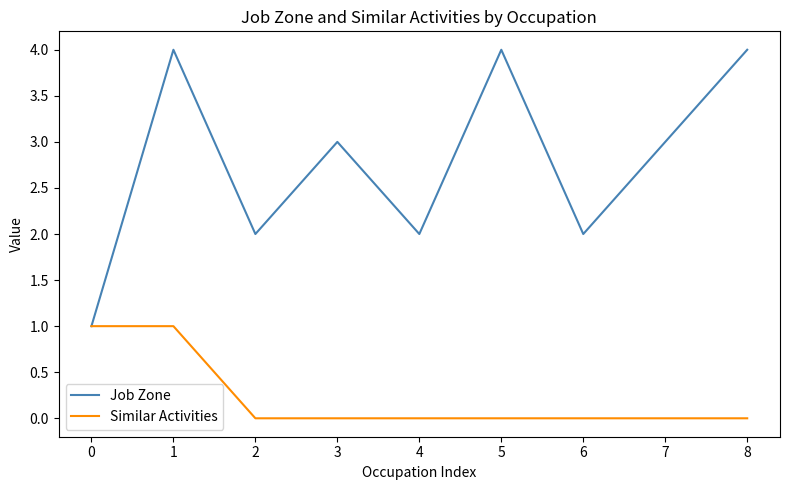

List the series in order of their overall mean, highest first.

Job Zone, Similar Activities